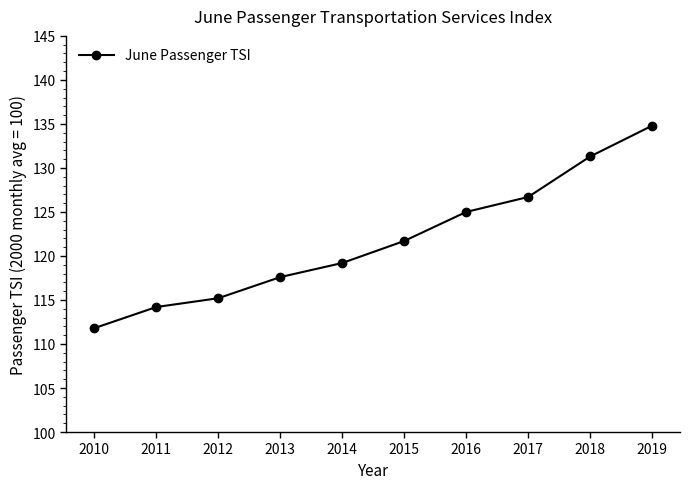

What is the difference between the values at 2019 and 2017?

8.1